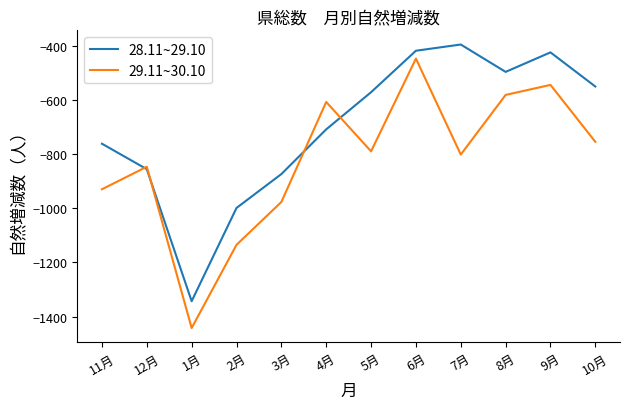

At which category is the sum across all series the highest?

6月